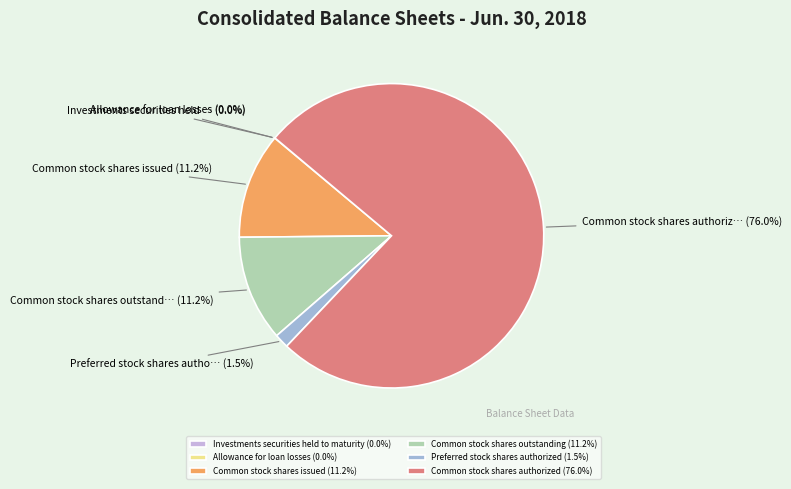

Between Common stock shares authorized (76.0%) and Common stock shares issued (11.2%), which is larger?

Common stock shares authorized (76.0%)